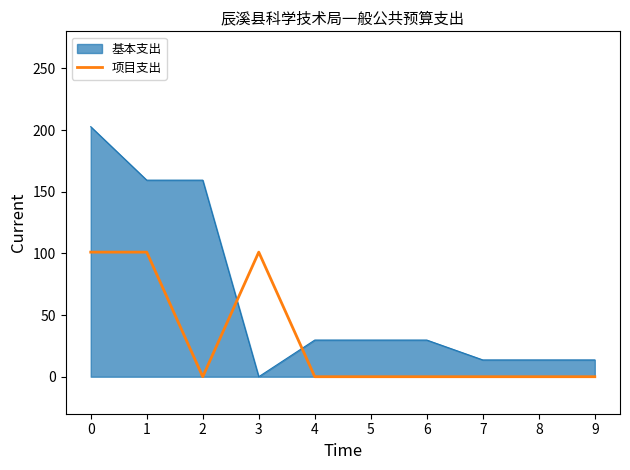

What is the spread (max minus min) of values at 0?

101.7